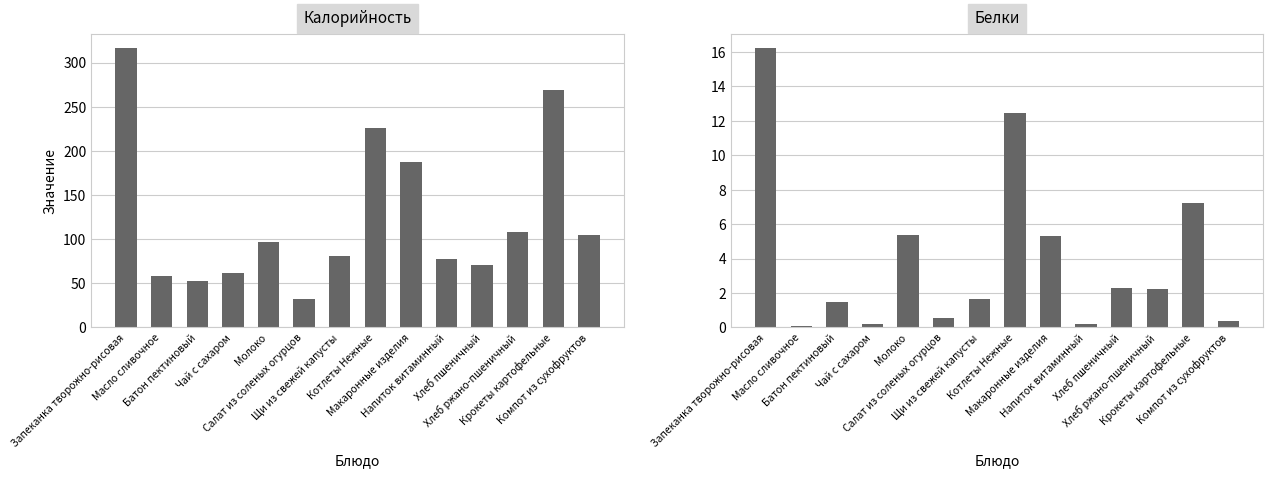

What is the sum of all Белки values?

55.7